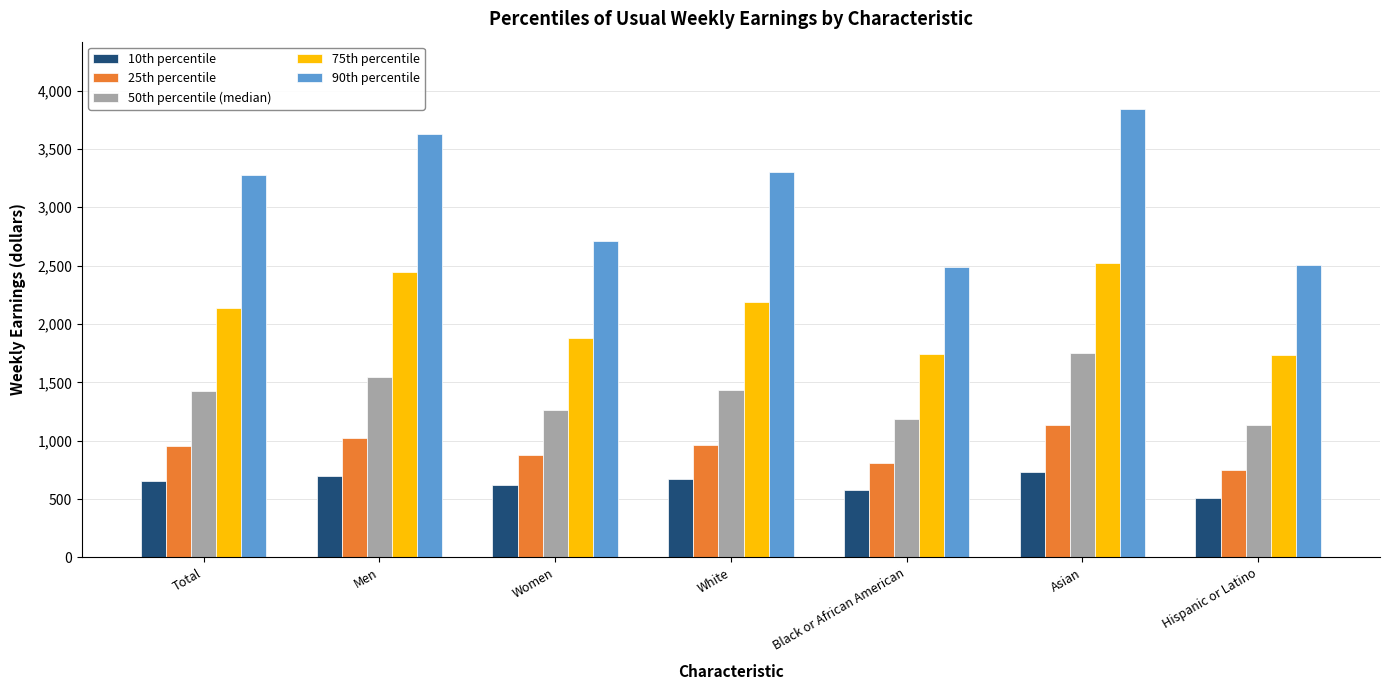

What is the maximum value shown in the chart?

3843